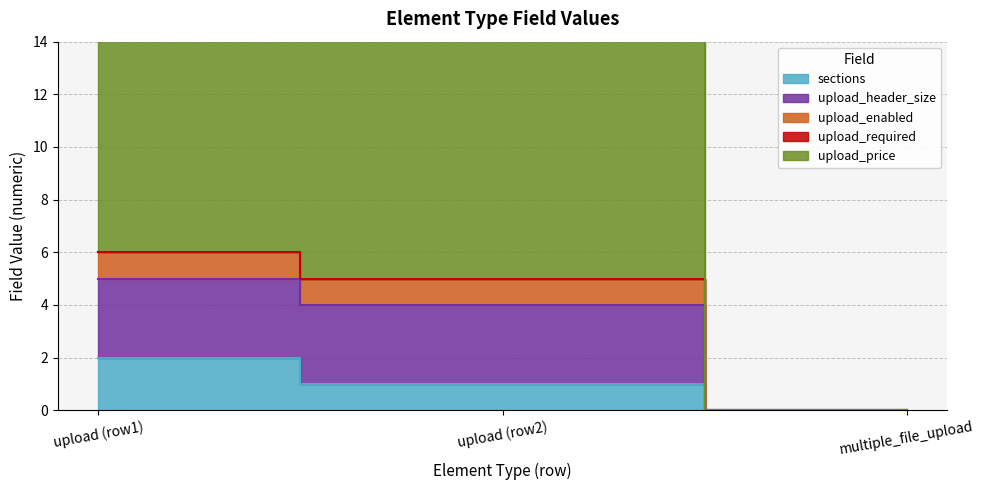

What is the difference between the maximum and minimum values in the upload_price series?

6